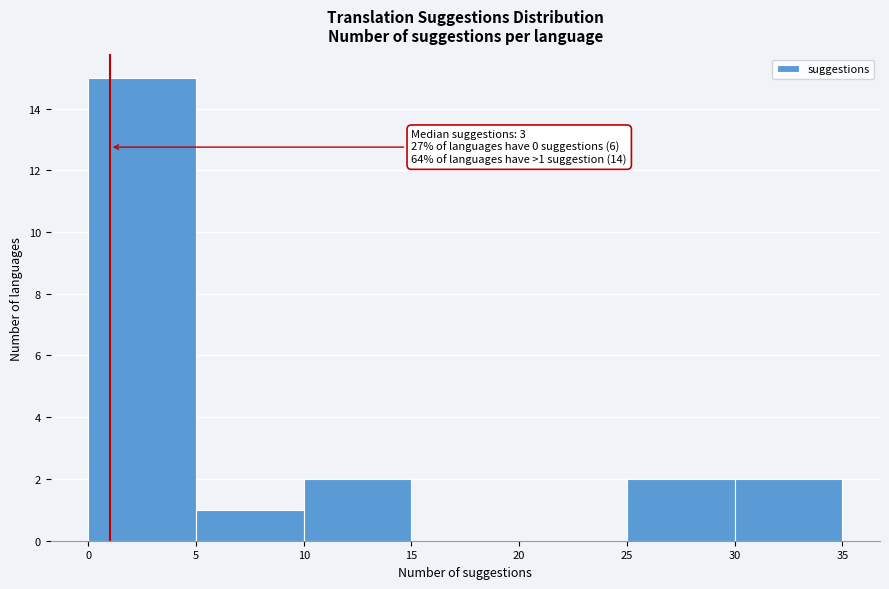

Over which range of the x-axis is the bar tallest?

0 to 5